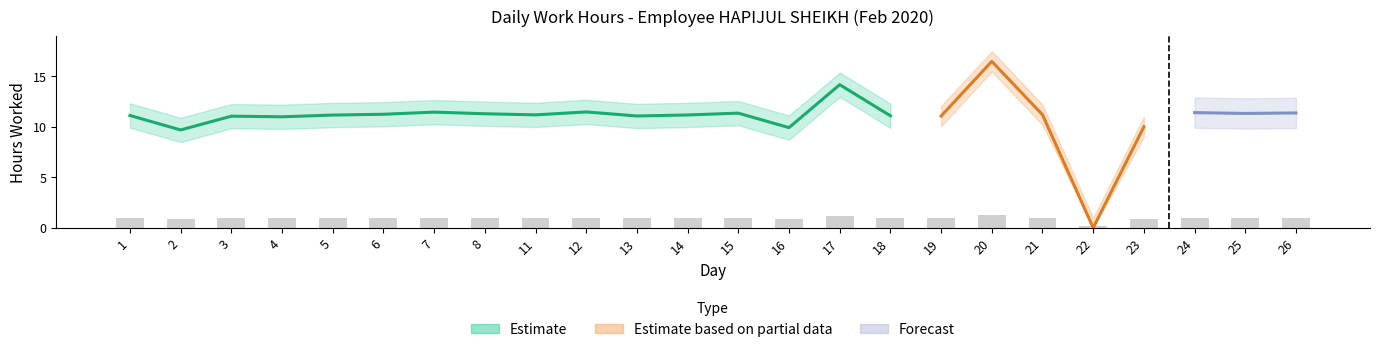

The chart shows a value of 0.5 at 4. True or false?

False